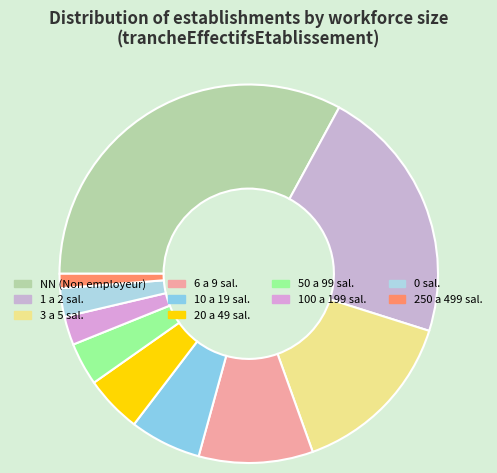

How many slices are in this pie chart?

10